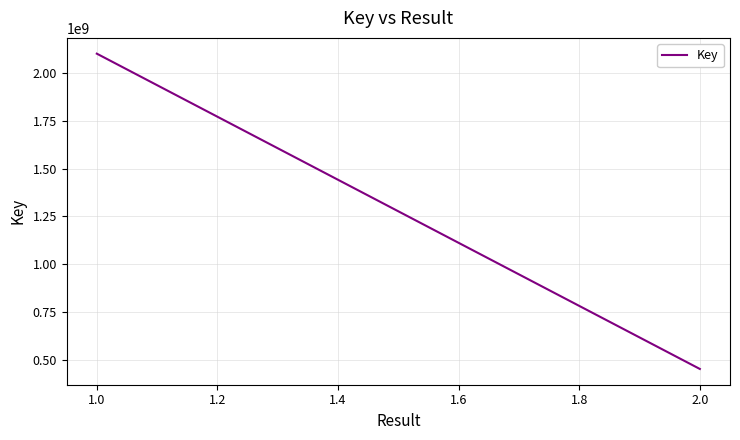

Count the values in the range 451424757 to 2102396665.

2